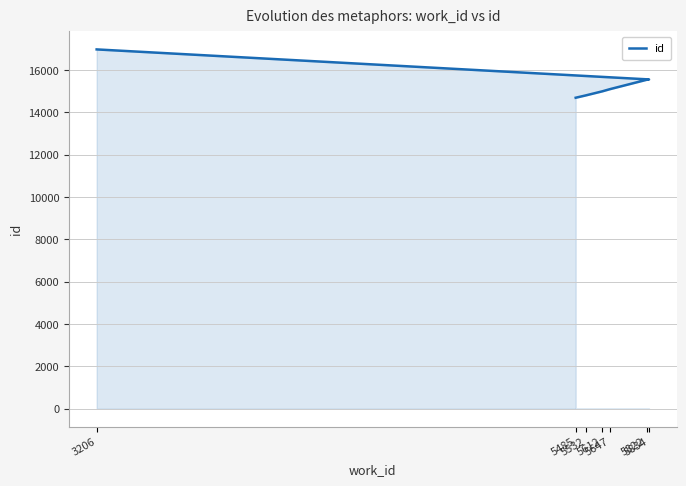

Is it true that the value at 5485 is 8695?

False